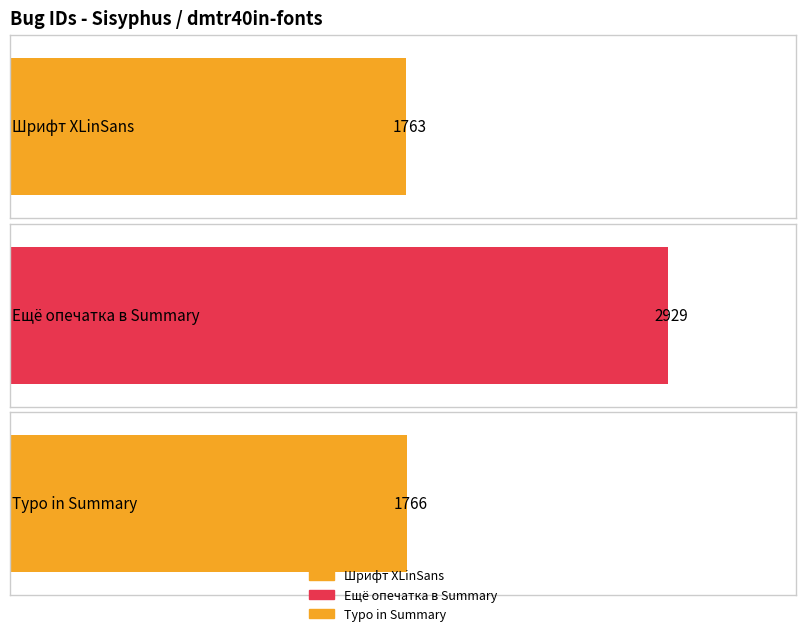

At which label does the data first exceed 1766?

Ещё опечатка в Summary